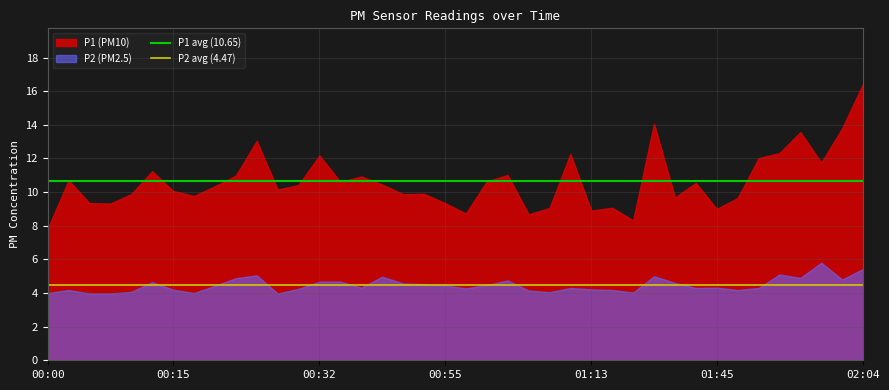

What is the lowest value of the P1 (PM10) series?

7.8